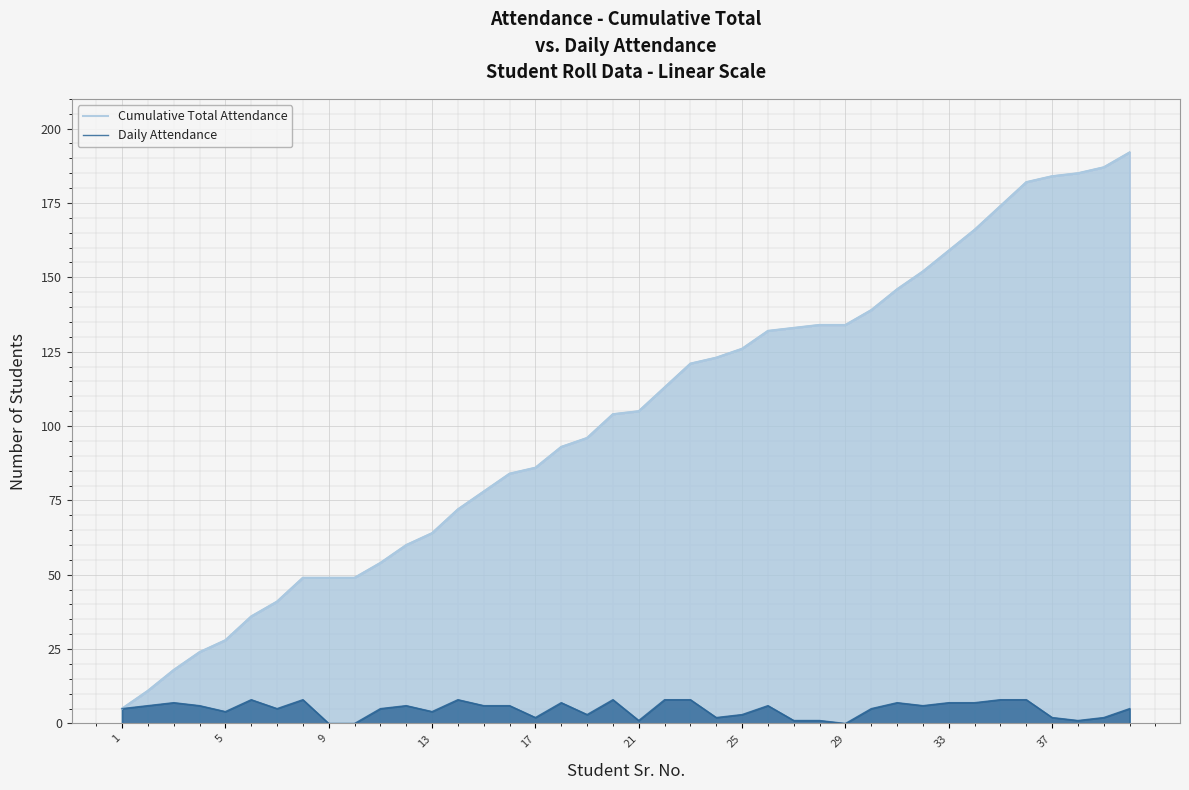

How many lines are shown in the chart?

2